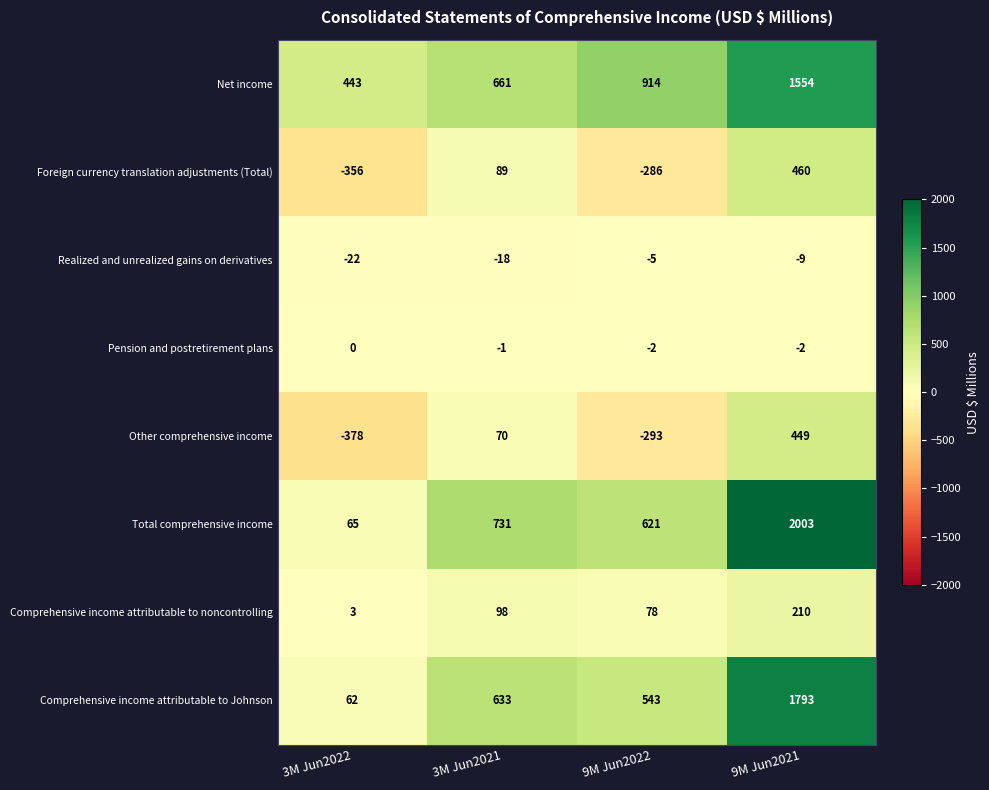

What is the maximum value for Net income?

1554